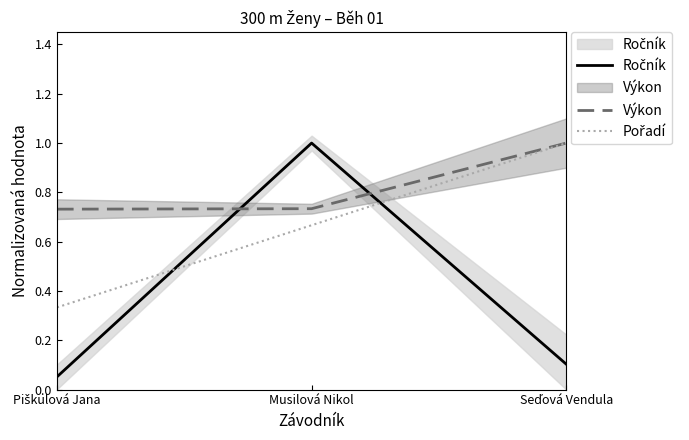

What is the maximum value shown in the chart?

1.0